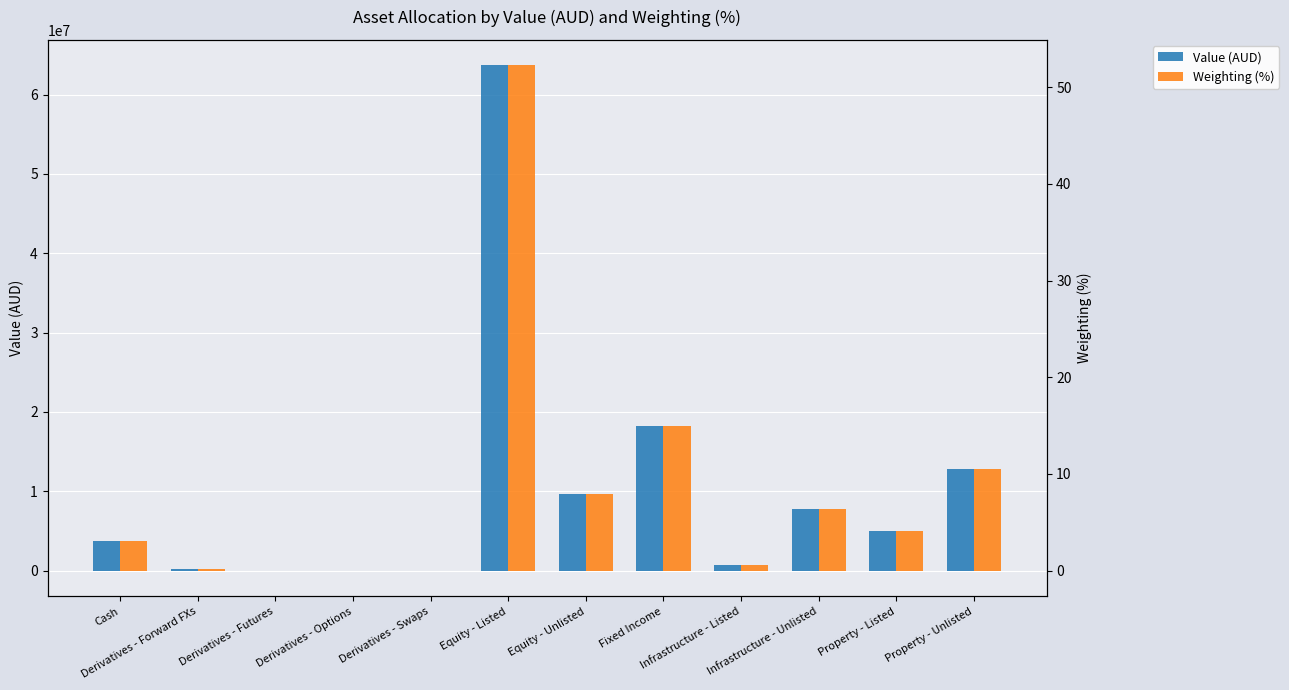

How many data points does each series have?

12